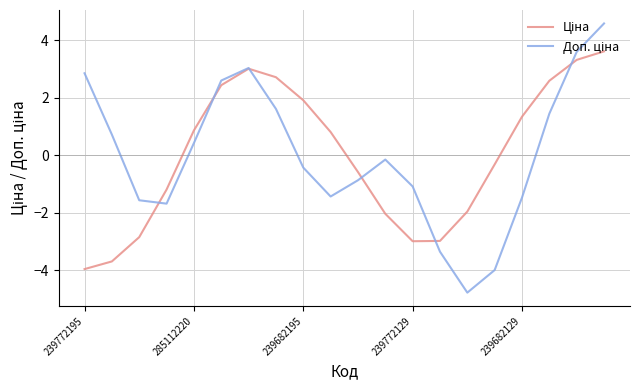

What is the maximum value shown in the chart?

4.6